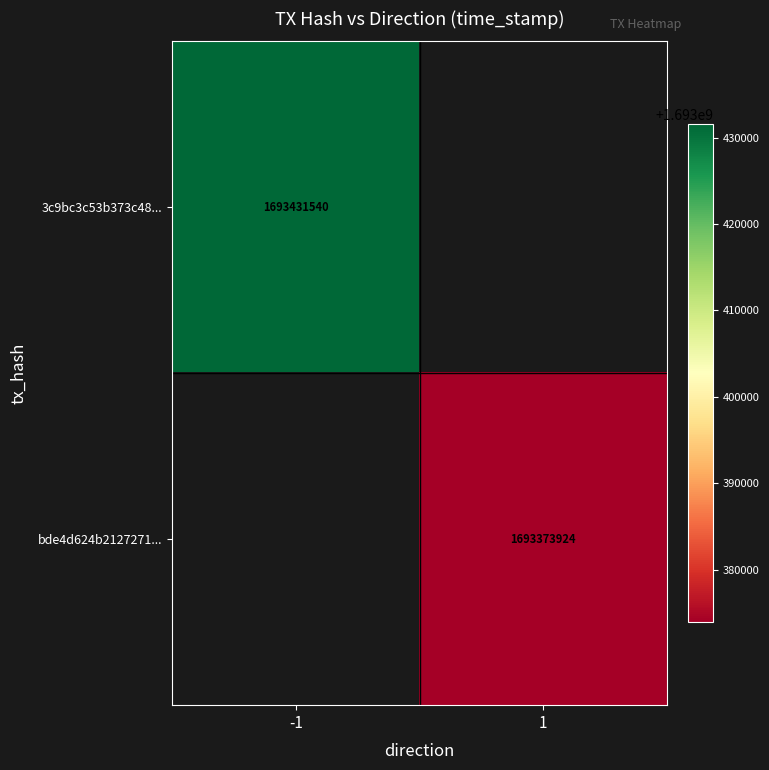

Is it true that 3c9bc3c53b373c48... equals 2859309225 at -1?

False